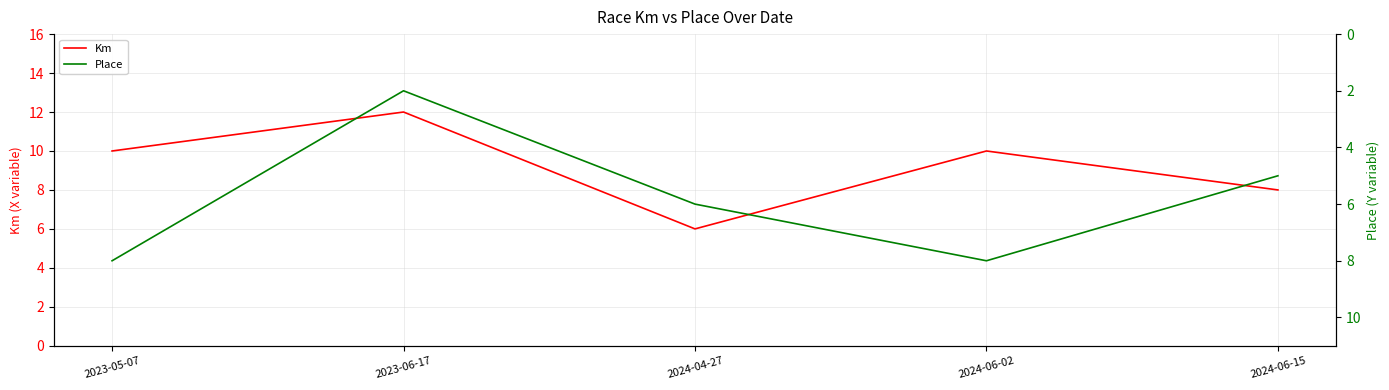

True or false: Place and Km cross at least once.

False